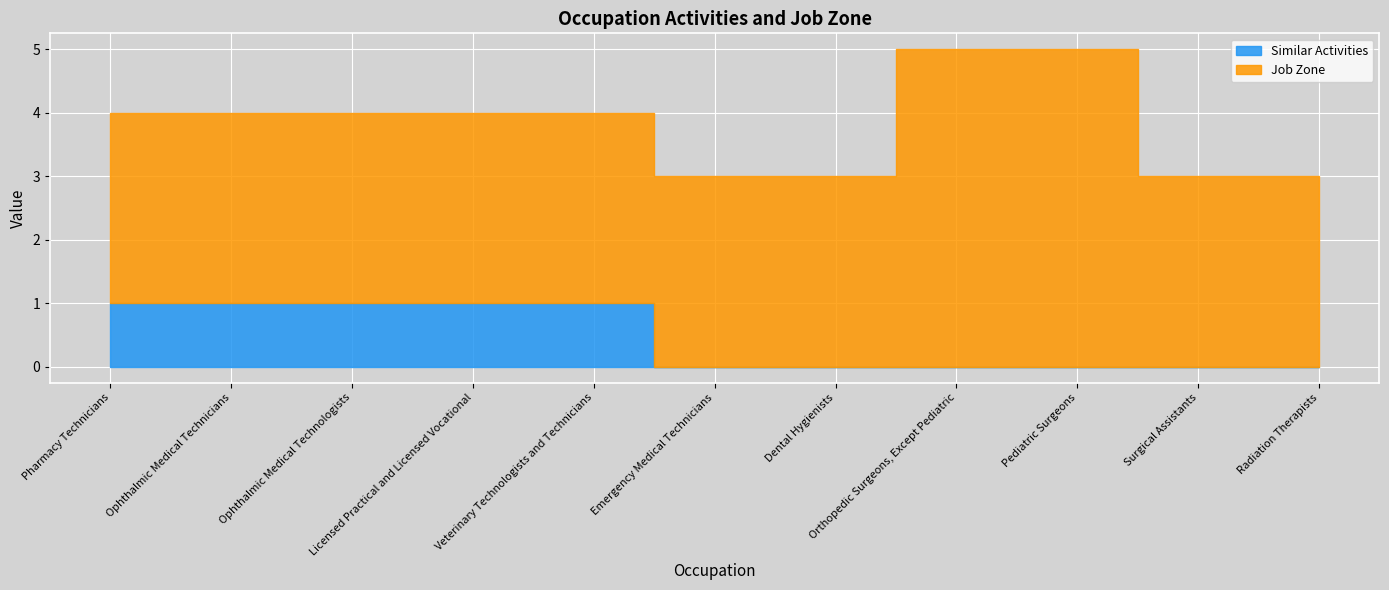

What is the maximum value shown in the chart?

5